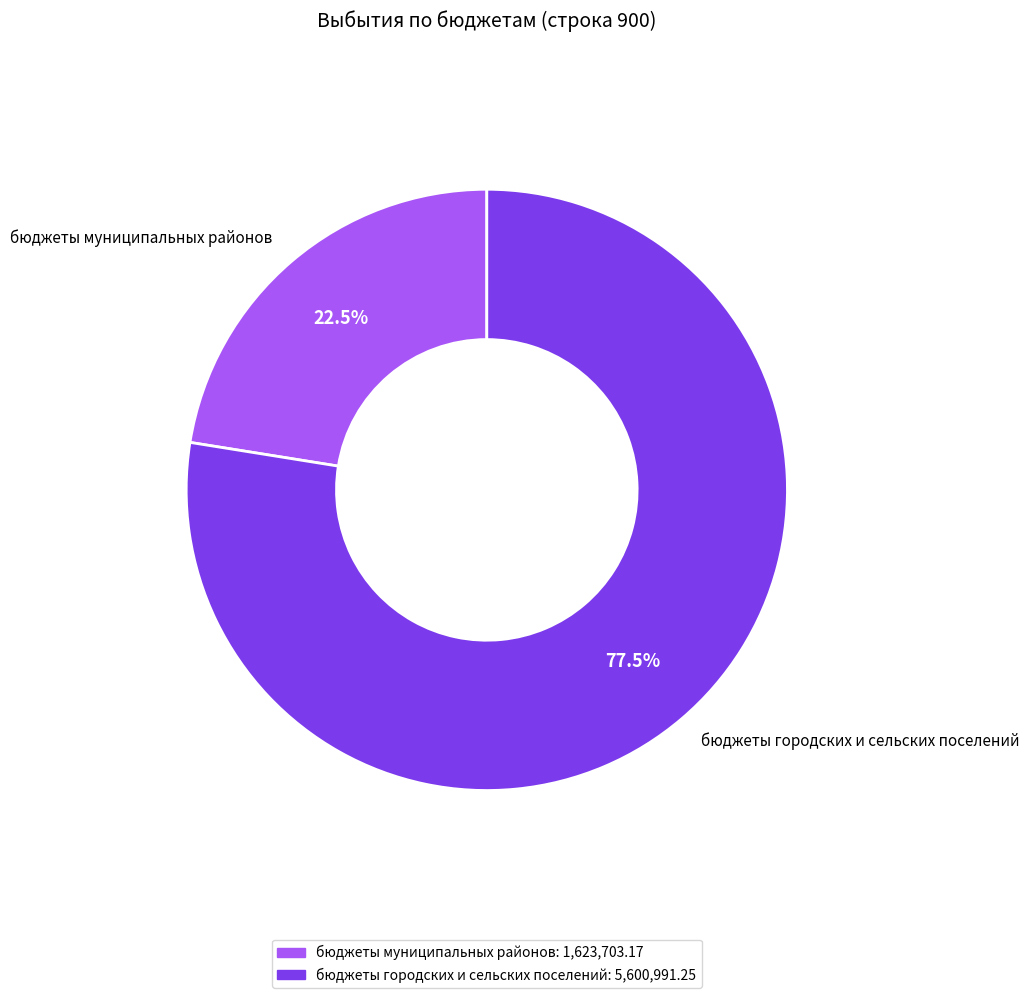

Rank the categories by value from highest to lowest.

бюджеты городских и сельских поселений, бюджеты муниципальных районов